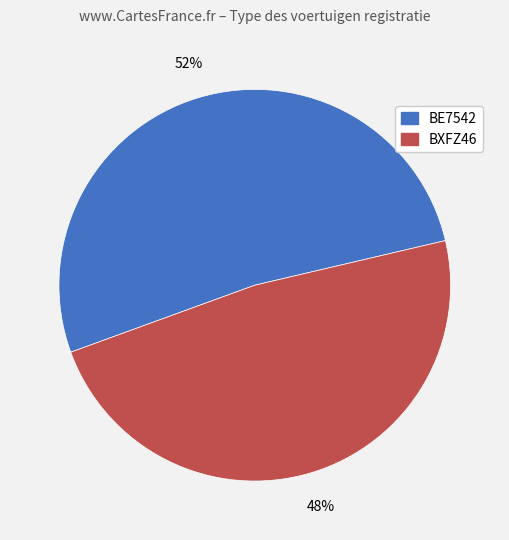

To the nearest percent, what percentage of the pie is BXFZ46?

48%